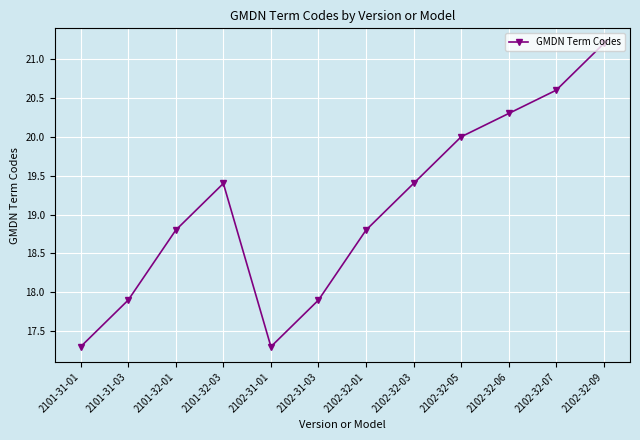

What is the label of the 6th point from the right?

2102-32-01